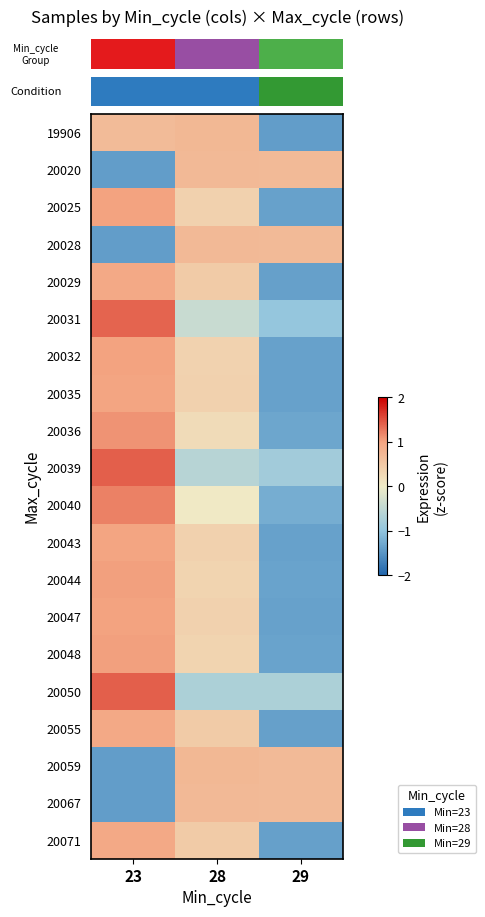

What is the smallest value displayed?

-1.4